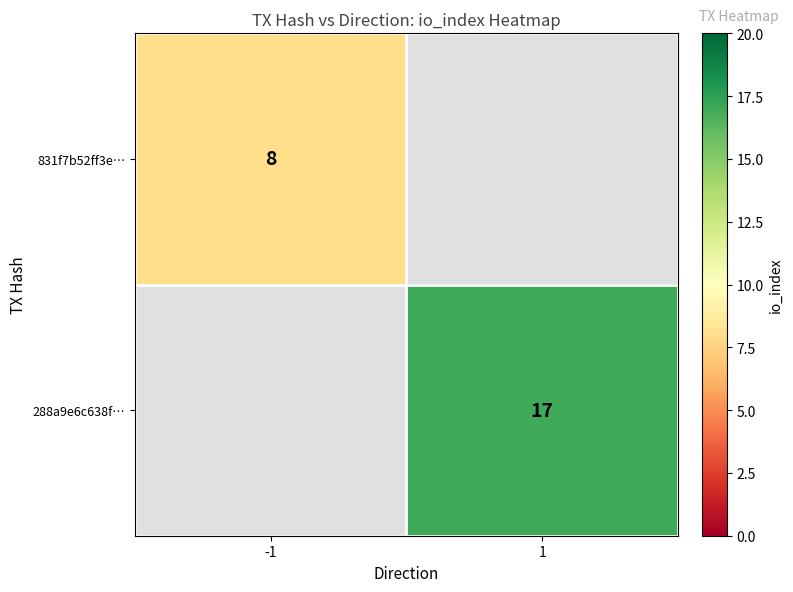

True or false: 288a9e6c638f… has a value of 4 at 1.

False